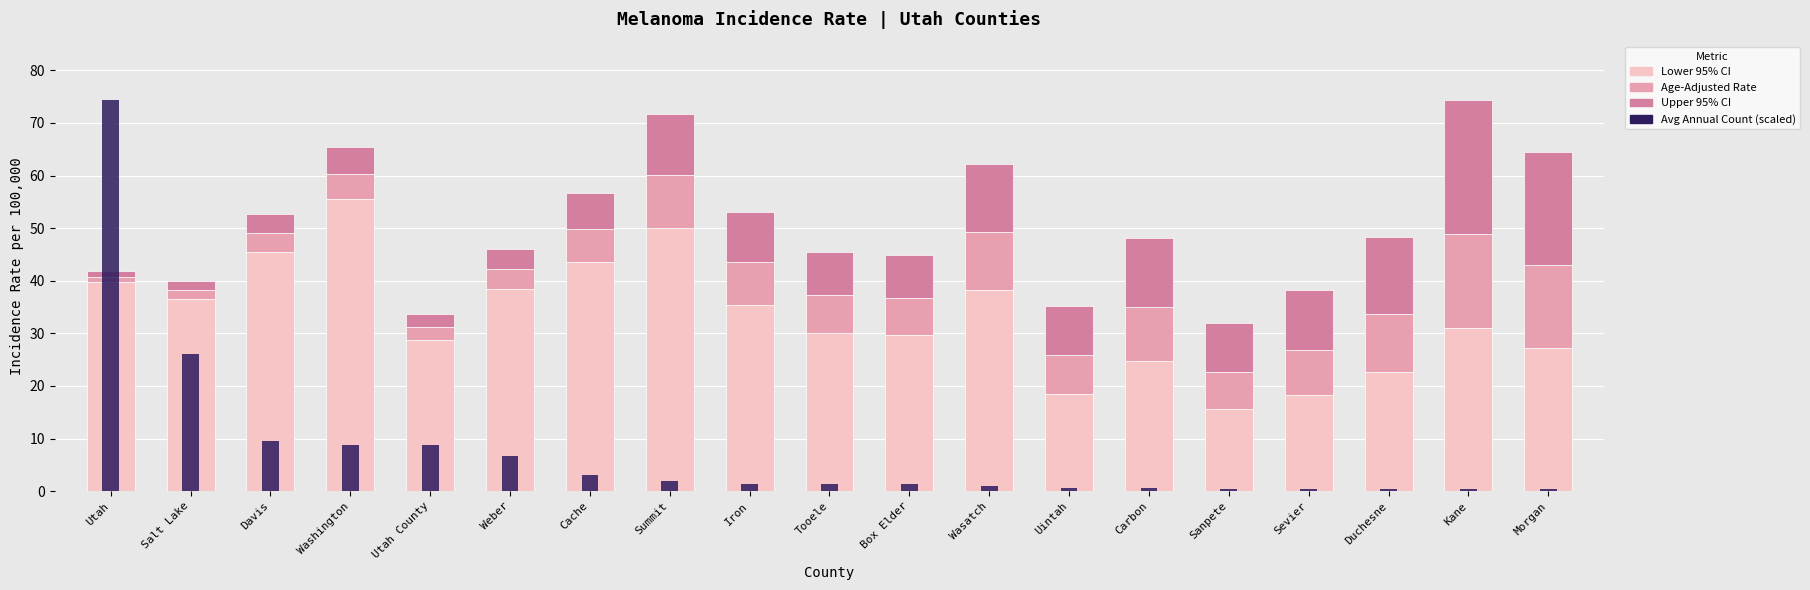

What is the average value of the Lower 95% CI series?

33.1